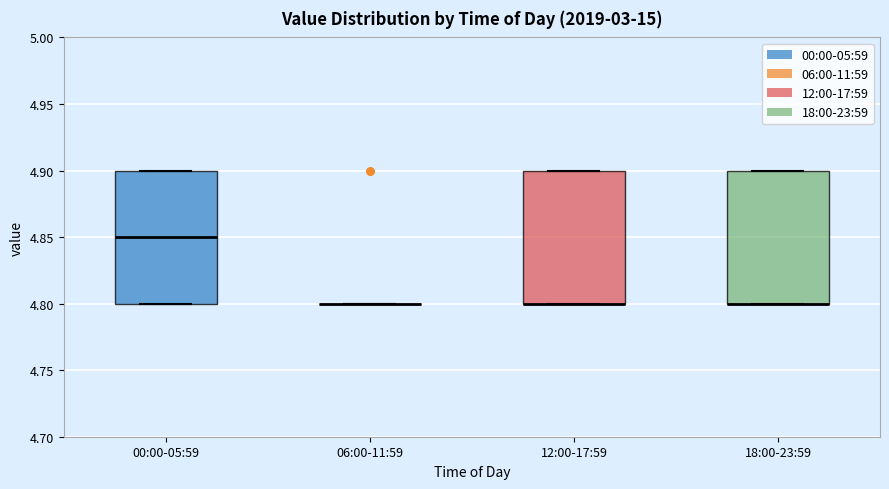

Reading left to right, read every box against the y-axis: the position of its median line, the range the box covers, and the ends of its whiskers. The values are not printed on the chart, so give them approximately, as read against the axis.

00:00-05:59: median 4.85, box 4.80 to 4.90, whiskers 4.80 to 4.90
06:00-11:59: box collapsed to a line at 4.80, whiskers 4.80 to 4.80
12:00-17:59: median 4.80 (drawn on the box's lower edge), box 4.80 to 4.90, whiskers 4.80 to 4.90
18:00-23:59: median 4.80 (drawn on the box's lower edge), box 4.80 to 4.90, whiskers 4.80 to 4.90